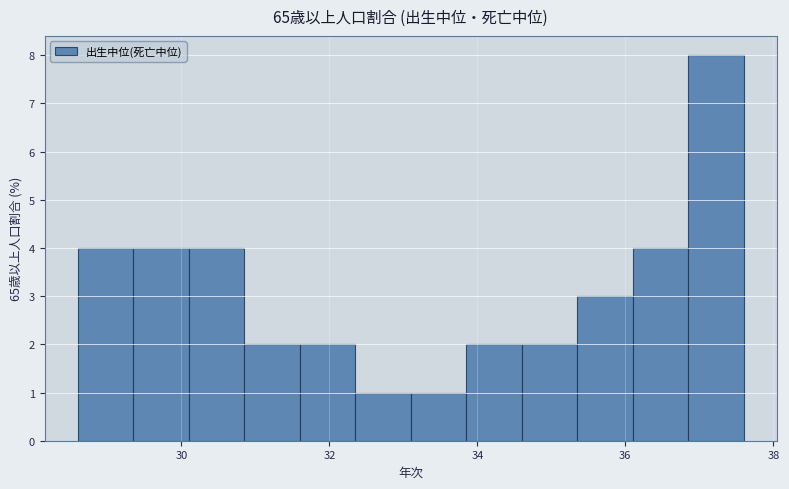

Read against the x-axis, roughly where is the centre of the tallest bar?

37.2